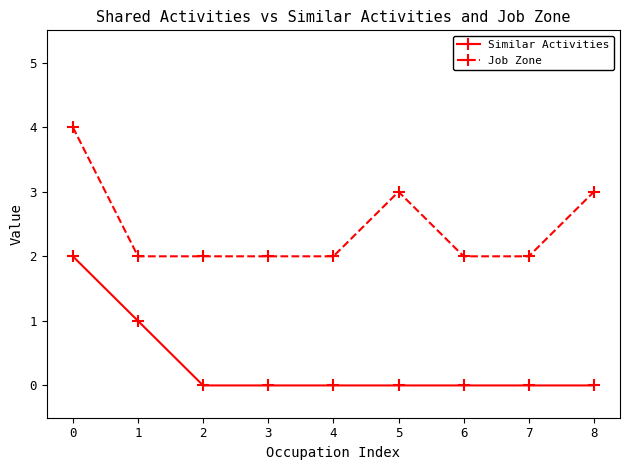

Rank the series by their average value, from lowest to highest.

Similar Activities, Job Zone